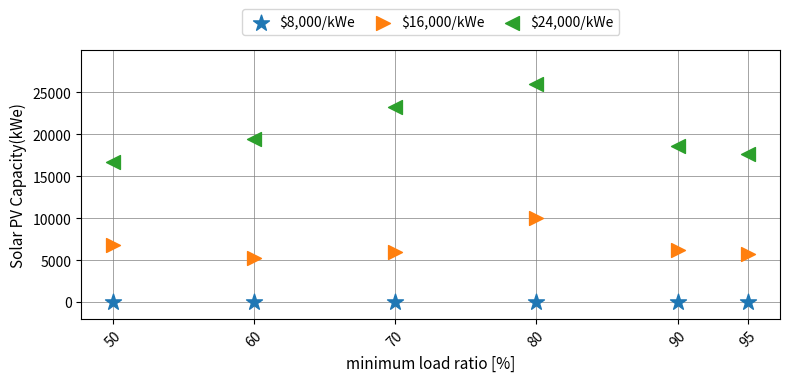

Which series reaches the minimum Y coordinate?

$8,000/kWe